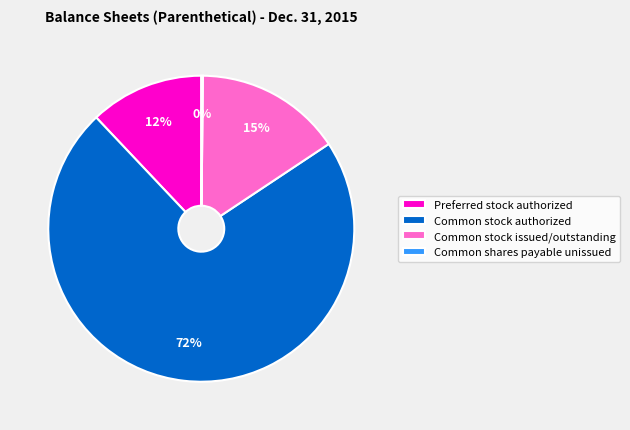

What is the majority slice?

Common stock authorized